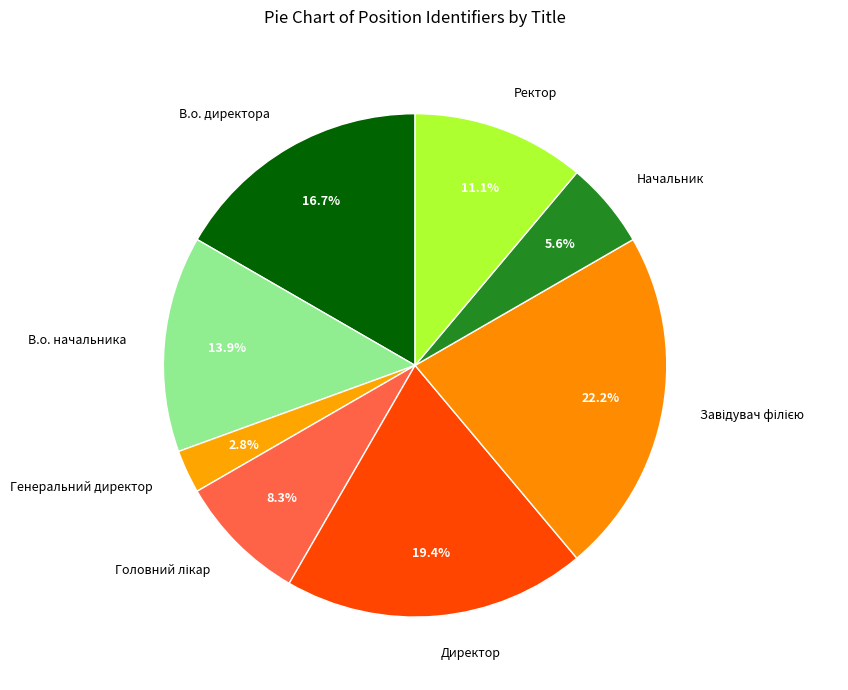

Is there any slice that represents more than half of the pie?

No